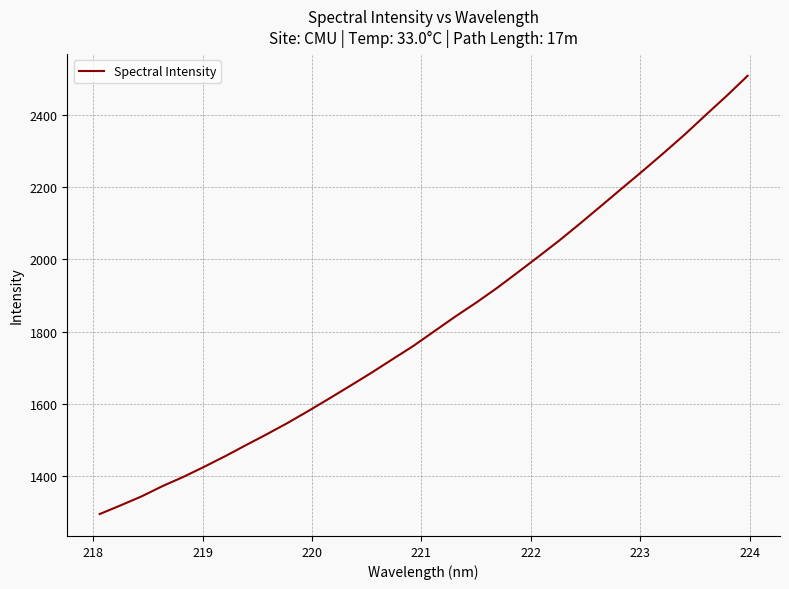

What is the greatest value displayed?

2507.9